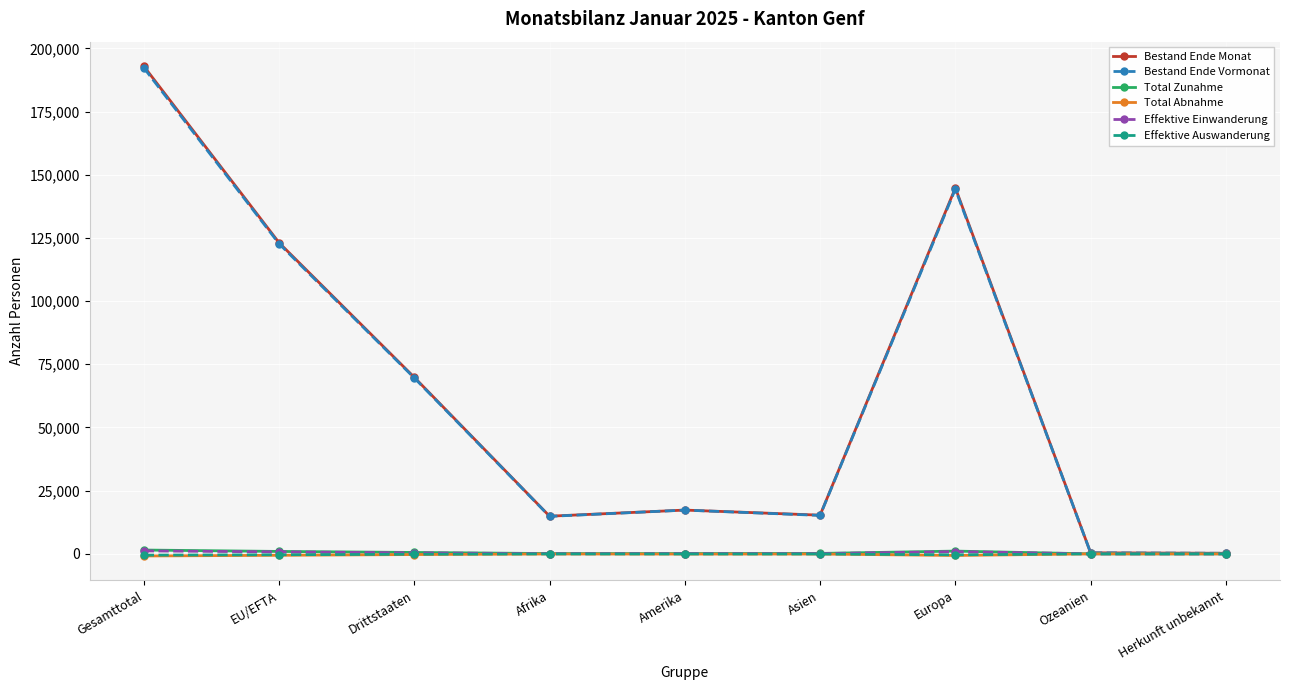

What is the highest value of the Bestand Ende Monat series?

192955